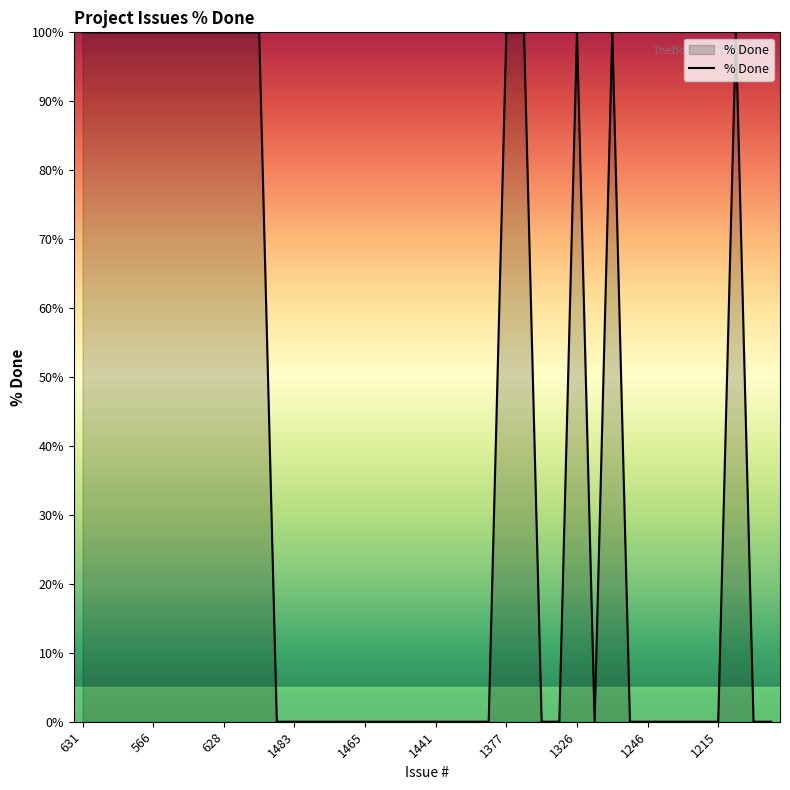

What is the greatest value displayed?

100